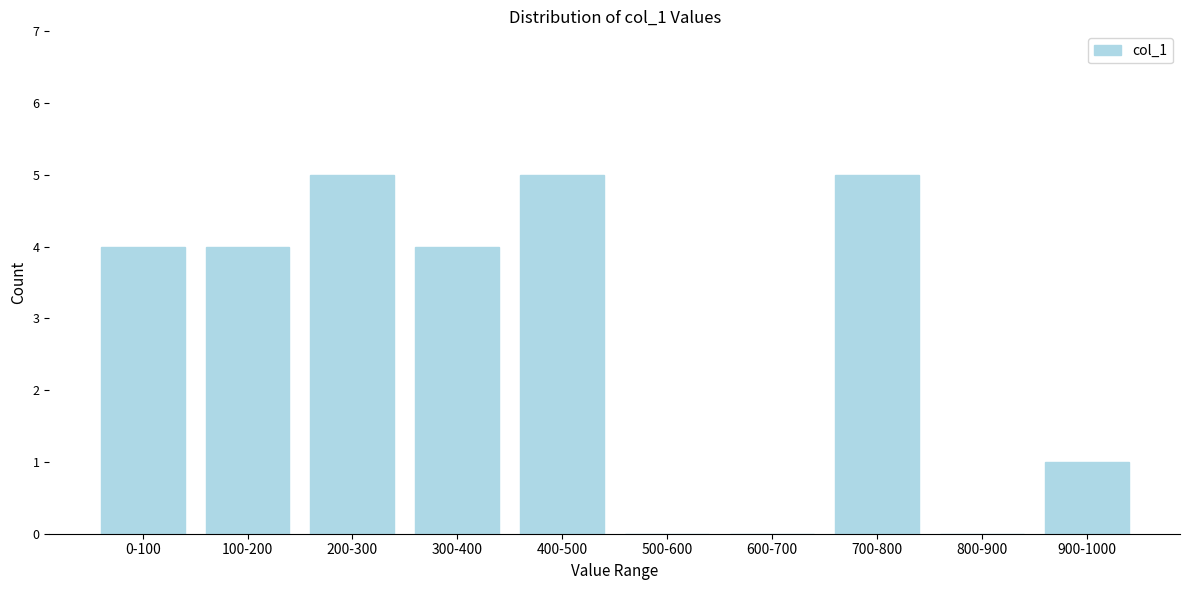

Reading left to right, transcribe all the data shown in this chart.

0-100=4	100-200=4	200-300=5	300-400=4	400-500=5	500-600=0	600-700=0	700-800=5	800-900=0	900-1000=1